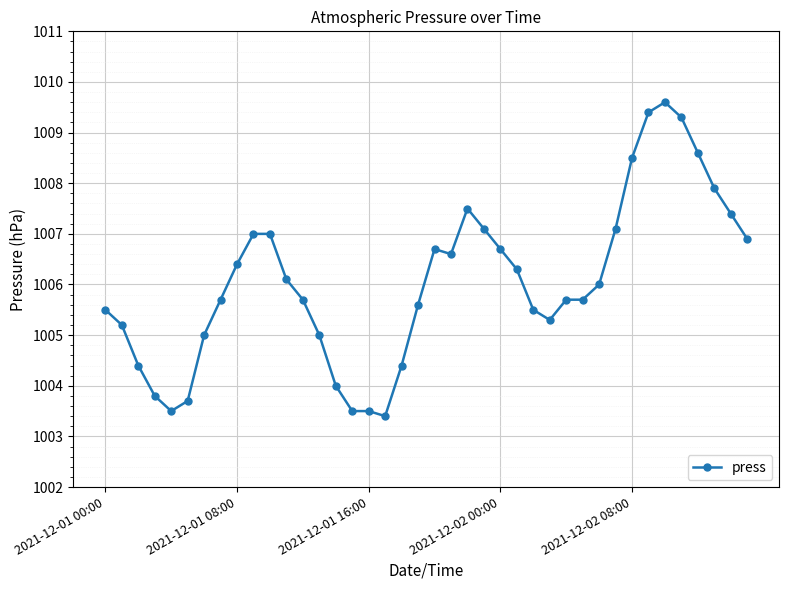

What is the minimum value shown in the chart?

1003.4